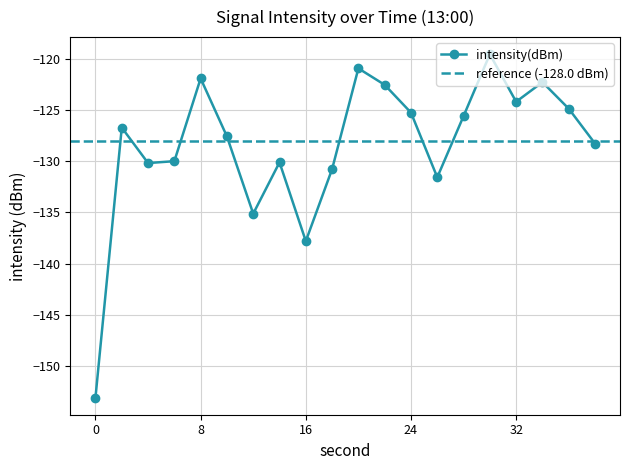

Reading left to right, what are all the values shown in this chart?

-153.1	-126.7	-130.2	-130.0	-121.9	-127.6	-135.1	-130.1	-137.8	-130.8	-120.9	-122.5	-125.2	-131.6	-125.6	-119.5	-124.2	-122.2	-124.8	-128.2